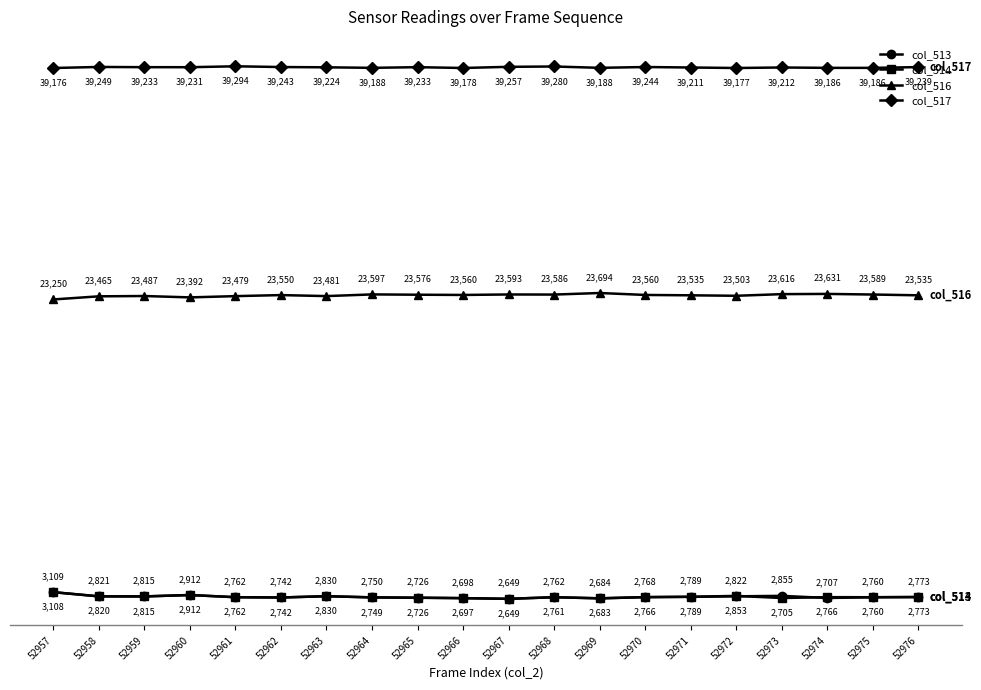

Count the number of categories in the chart.

20